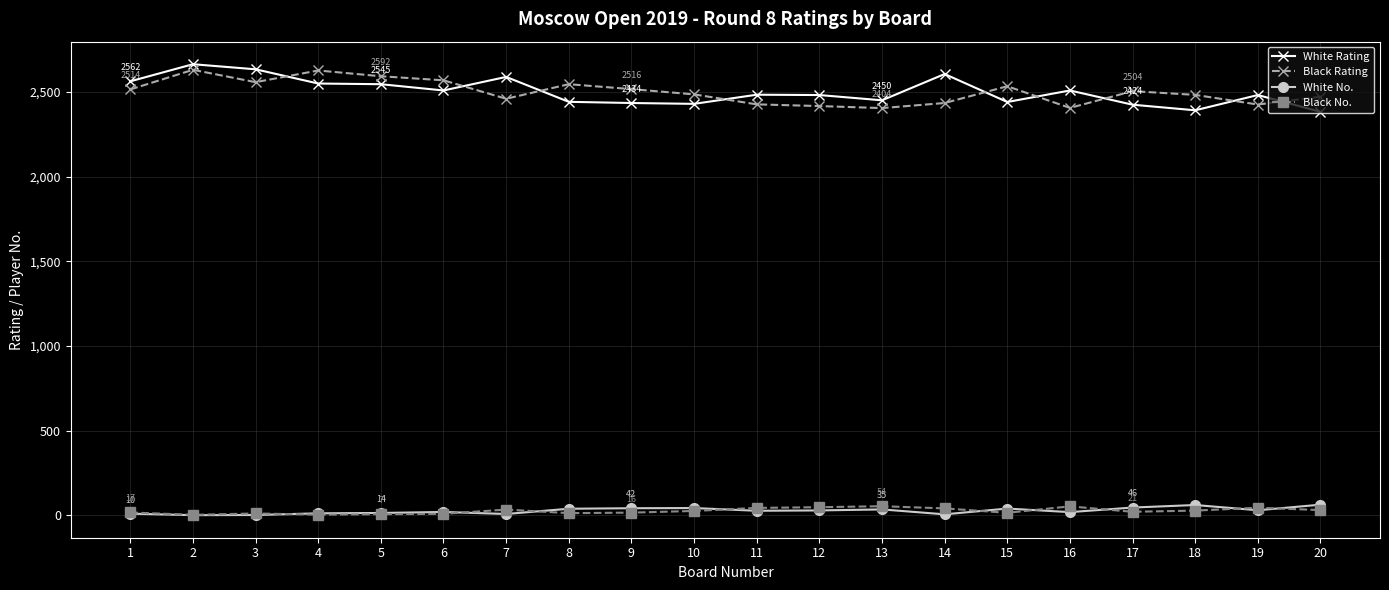

How many lines are shown in the chart?

4